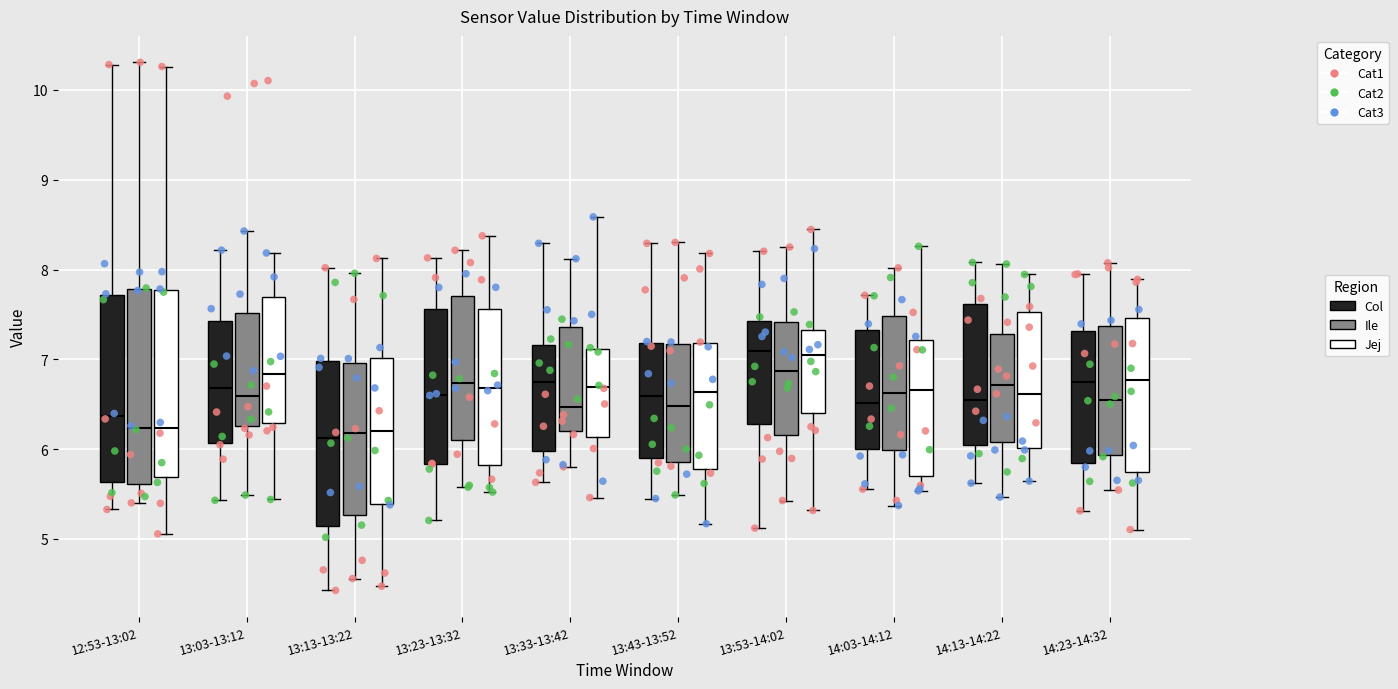

Reading left to right, transcribe this box plot: for each box, give where its median line is, the range the box spans, and where its two whiskers end, as read against the y-axis. The values are not printed on the chart, so give them approximately, as read against the axis.

12:53-13:02 (Col): median 6.4, box 5.6 to 7.7, whiskers 5.3 to 10.3
12:53-13:02 (Ile): median 6.2, box 5.6 to 7.8, whiskers 5.4 to 10.3
12:53-13:02 (Jej): median 6.2, box 5.7 to 7.8, whiskers 5.1 to 10.3
13:03-13:12 (Col): median 6.7, box 6.1 to 7.4, whiskers 5.4 to 8.2
13:03-13:12 (Ile): median 6.6, box 6.3 to 7.5, whiskers 5.5 to 8.4
13:03-13:12 (Jej): median 6.8, box 6.3 to 7.7, whiskers 5.4 to 8.2
13:13-13:22 (Col): median 6.1, box 5.1 to 7.0, whiskers 4.4 to 8.0
13:13-13:22 (Ile): median 6.2, box 5.3 to 7.0, whiskers 4.6 to 8.0
13:13-13:22 (Jej): median 6.2, box 5.4 to 7.0, whiskers 4.5 to 8.1
13:23-13:32 (Col): median 6.6, box 5.8 to 7.6, whiskers 5.2 to 8.1
13:23-13:32 (Ile): median 6.7, box 6.1 to 7.7, whiskers 5.6 to 8.2
13:23-13:32 (Jej): median 6.7, box 5.8 to 7.6, whiskers 5.5 to 8.4
13:33-13:42 (Col): median 6.7, box 6.0 to 7.2, whiskers 5.6 to 8.3
13:33-13:42 (Ile): median 6.5, box 6.2 to 7.4, whiskers 5.8 to 8.1
13:33-13:42 (Jej): median 6.7, box 6.1 to 7.1, whiskers 5.5 to 8.6
13:43-13:52 (Col): median 6.6, box 5.9 to 7.2, whiskers 5.4 to 8.3
13:43-13:52 (Ile): median 6.5, box 5.9 to 7.2, whiskers 5.5 to 8.3
13:43-13:52 (Jej): median 6.6, box 5.8 to 7.2, whiskers 5.2 to 8.2
13:53-14:02 (Col): median 7.1, box 6.3 to 7.4, whiskers 5.1 to 8.2
13:53-14:02 (Ile): median 6.9, box 6.2 to 7.4, whiskers 5.4 to 8.2
13:53-14:02 (Jej): median 7.0, box 6.4 to 7.3, whiskers 5.3 to 8.4
14:03-14:12 (Col): median 6.5, box 6.0 to 7.3, whiskers 5.6 to 7.7
14:03-14:12 (Ile): median 6.6, box 6.0 to 7.5, whiskers 5.4 to 8.0
14:03-14:12 (Jej): median 6.7, box 5.7 to 7.2, whiskers 5.5 to 8.3
14:13-14:22 (Col): median 6.5, box 6.0 to 7.6, whiskers 5.6 to 8.1
14:13-14:22 (Ile): median 6.7, box 6.1 to 7.3, whiskers 5.5 to 8.1
14:13-14:22 (Jej): median 6.6, box 6.0 to 7.5, whiskers 5.6 to 7.9
14:23-14:32 (Col): median 6.7, box 5.8 to 7.3, whiskers 5.3 to 8.0
14:23-14:32 (Ile): median 6.5, box 5.9 to 7.4, whiskers 5.5 to 8.1
14:23-14:32 (Jej): median 6.8, box 5.7 to 7.5, whiskers 5.1 to 7.9